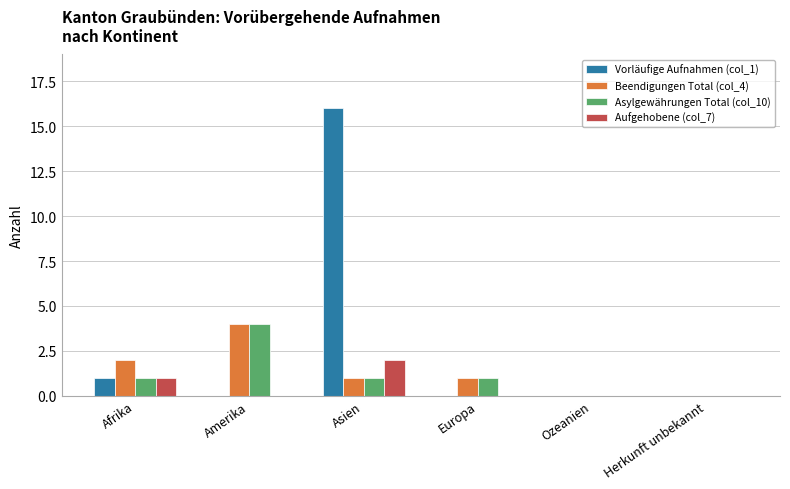

What is the total value across all series at Amerika?

8